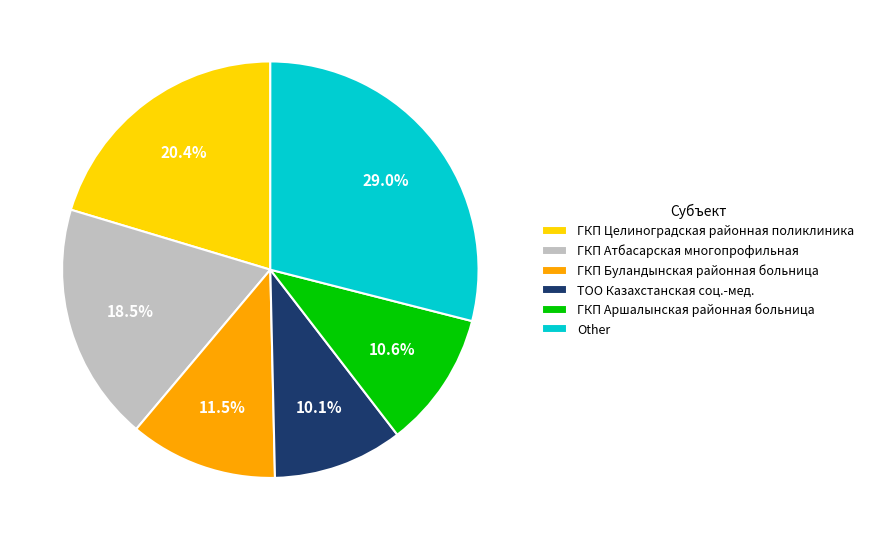

How many slices are in this pie chart?

6